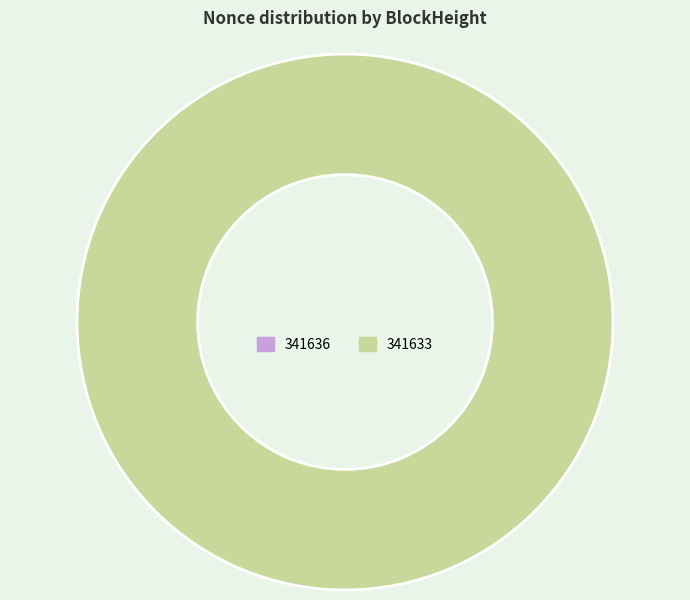

Rank the categories by value from lowest to highest.

341636, 341633